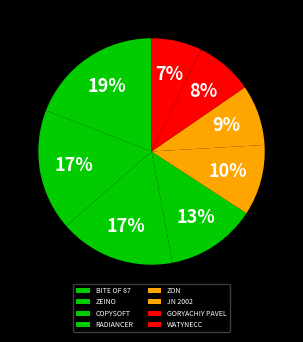

How many segments does this pie chart have?

8